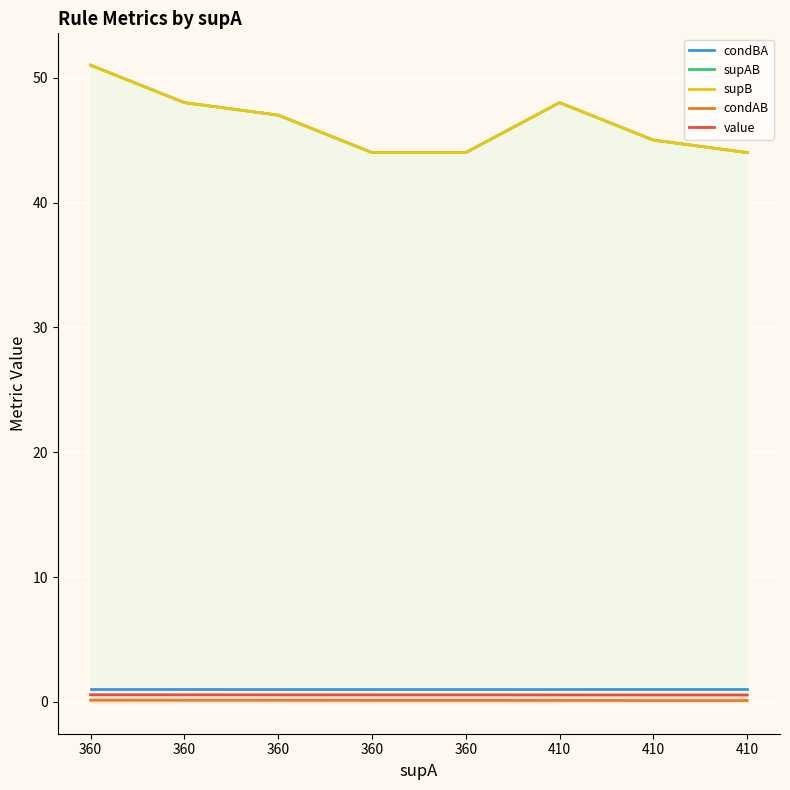

True or false: supAB and supB cross at least once.

False